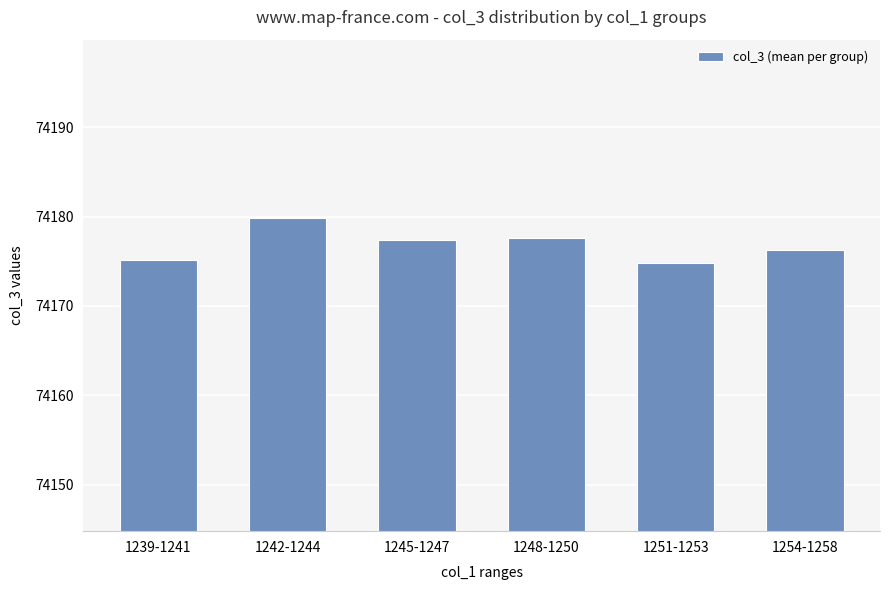

What is the label of the 1st bar from the right?

1254-1258